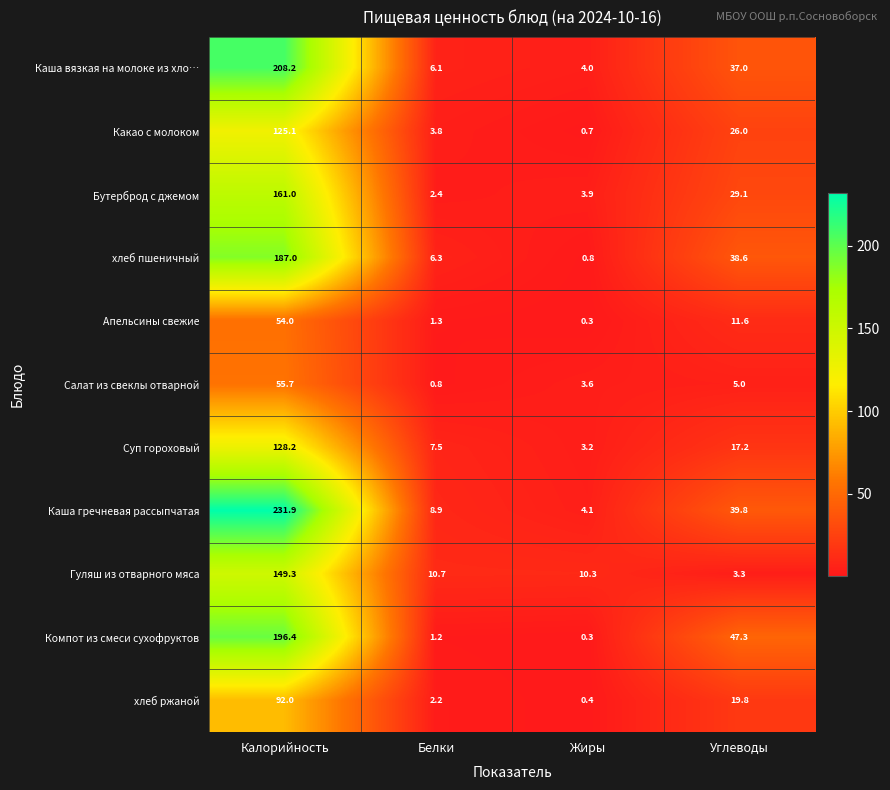

Which series has the largest total across all categories?

Каша гречневая рассыпчатая